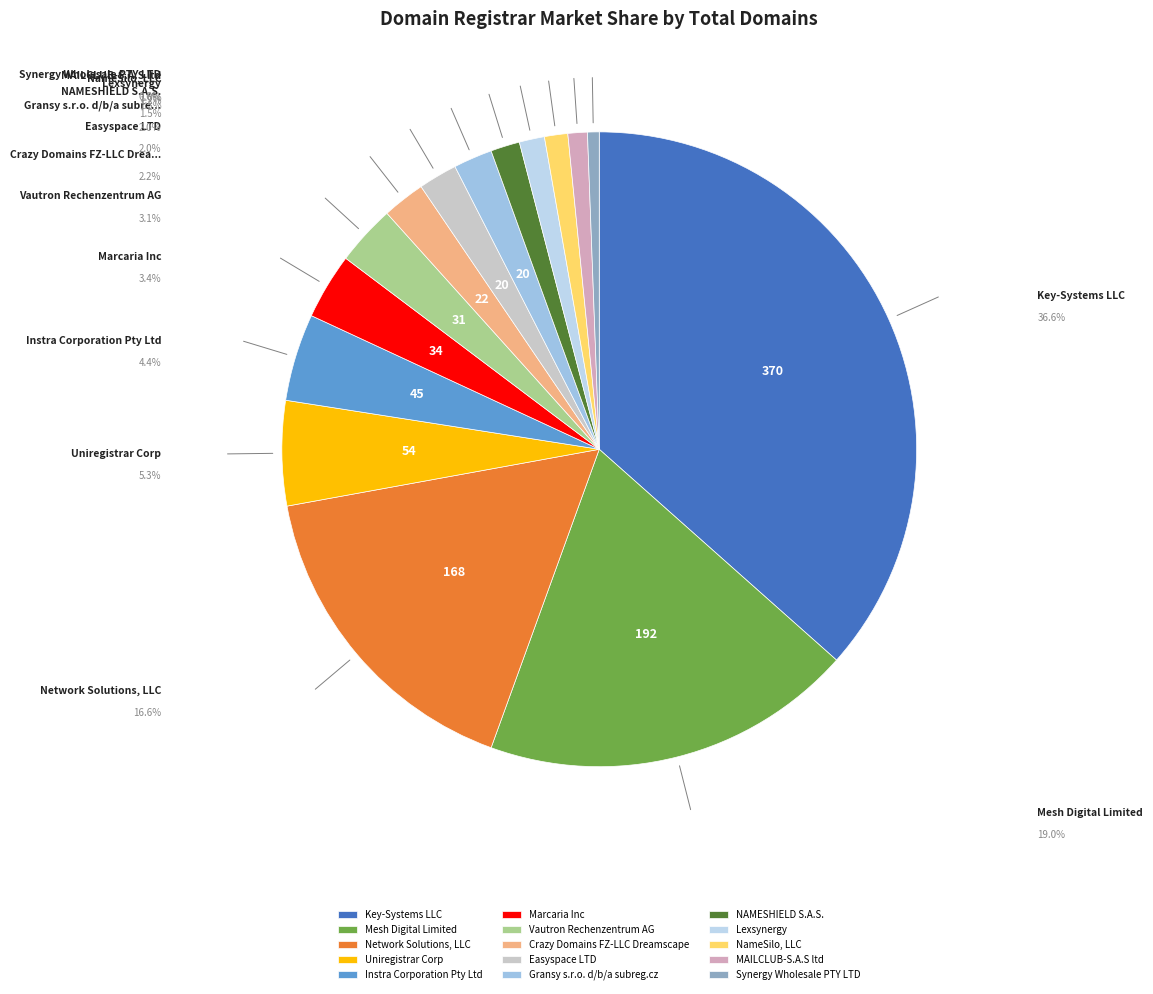

How many slices are in this pie chart?

15